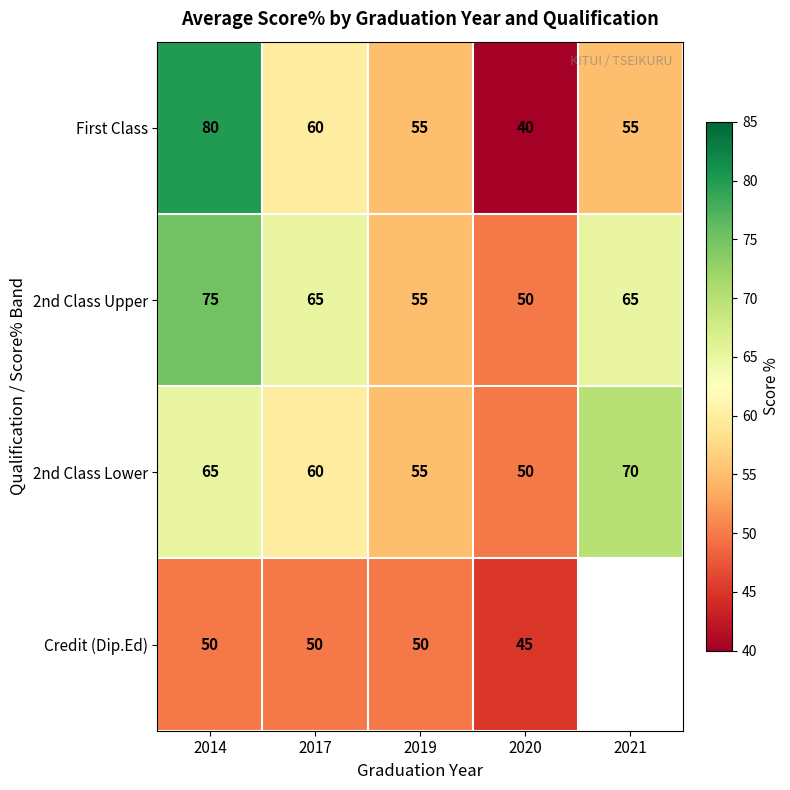

What is the difference between the second highest and minimum values in the 2nd Class Lower series?

15